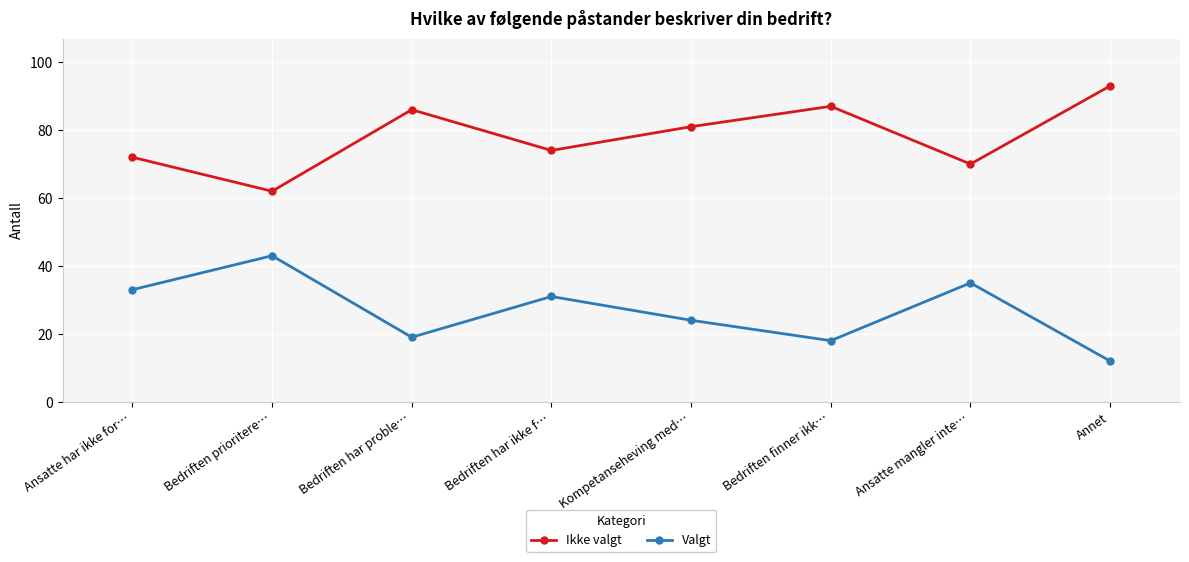

True or false: Valgt and Ikke valgt cross at least once.

False